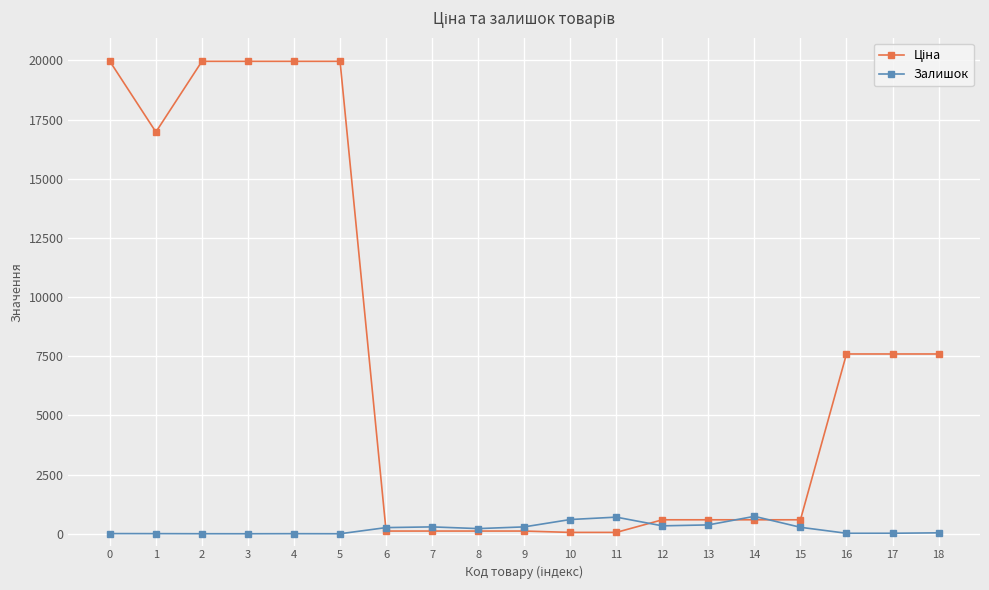

What is the highest value of the Залишок series?

736.0